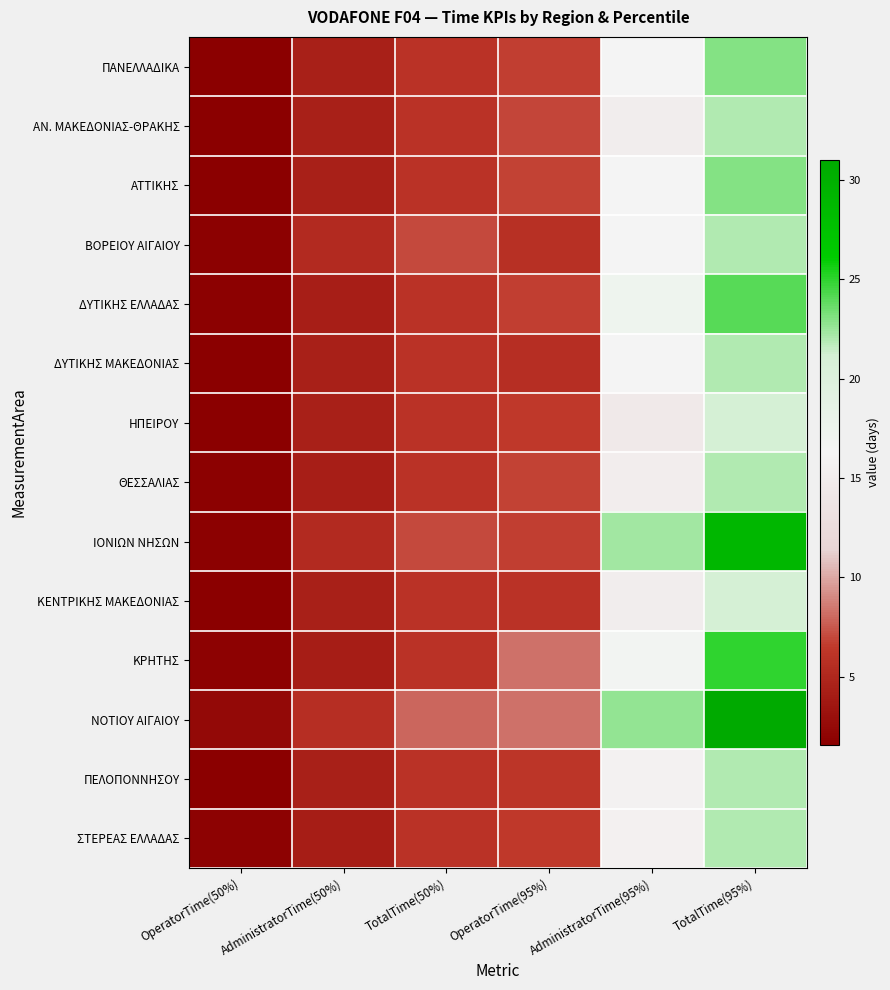

Reading right to left, transcribe all the data shown in this chart.

ΠΑΝΕΛΛΑΔΙΚΑ: TotalTime(95%)=23.0	AdministratorTime(95%)=16.3	OperatorTime(95%)=6.7	TotalTime(50%)=6.0	AdministratorTime(50%)=4.4	OperatorTime(50%)=1.6
ΑΝ. ΜΑΚΕΔΟΝΙΑΣ-ΘΡΑΚΗΣ: TotalTime(95%)=22.0	AdministratorTime(95%)=15.1	OperatorTime(95%)=6.9	TotalTime(50%)=6.0	AdministratorTime(50%)=4.4	OperatorTime(50%)=1.6
ΑΤΤΙΚΗΣ: TotalTime(95%)=23.0	AdministratorTime(95%)=16.2	OperatorTime(95%)=6.8	TotalTime(50%)=6.0	AdministratorTime(50%)=4.4	OperatorTime(50%)=1.6
ΒΟΡΕΙΟΥ ΑΙΓΑΙΟΥ: TotalTime(95%)=22.0	AdministratorTime(95%)=16.2	OperatorTime(95%)=5.8	TotalTime(50%)=7.0	AdministratorTime(50%)=5.2	OperatorTime(50%)=1.8
ΔΥΤΙΚΗΣ ΕΛΛΑΔΑΣ: TotalTime(95%)=24.0	AdministratorTime(95%)=17.3	OperatorTime(95%)=6.7	TotalTime(50%)=6.0	AdministratorTime(50%)=4.3	OperatorTime(50%)=1.7
ΔΥΤΙΚΗΣ ΜΑΚΕΔΟΝΙΑΣ: TotalTime(95%)=22.0	AdministratorTime(95%)=16.4	OperatorTime(95%)=5.6	TotalTime(50%)=6.0	AdministratorTime(50%)=4.4	OperatorTime(50%)=1.6
ΗΠΕΙΡΟΥ: TotalTime(95%)=21.0	AdministratorTime(95%)=14.5	OperatorTime(95%)=6.5	TotalTime(50%)=6.0	AdministratorTime(50%)=4.4	OperatorTime(50%)=1.6
ΘΕΣΣΑΛΙΑΣ: TotalTime(95%)=22.0	AdministratorTime(95%)=15.2	OperatorTime(95%)=6.8	TotalTime(50%)=6.0	AdministratorTime(50%)=4.3	OperatorTime(50%)=1.7
ΙΟΝΙΩΝ ΝΗΣΩΝ: TotalTime(95%)=29.0	AdministratorTime(95%)=22.3	OperatorTime(95%)=6.7	TotalTime(50%)=7.0	AdministratorTime(50%)=5.3	OperatorTime(50%)=1.7
ΚΕΝΤΡΙΚΗΣ ΜΑΚΕΔΟΝΙΑΣ: TotalTime(95%)=21.0	AdministratorTime(95%)=15.0	OperatorTime(95%)=6.0	TotalTime(50%)=6.0	AdministratorTime(50%)=4.4	OperatorTime(50%)=1.6
ΚΡΗΤΗΣ: TotalTime(95%)=25.0	AdministratorTime(95%)=16.7	OperatorTime(95%)=8.3	TotalTime(50%)=6.0	AdministratorTime(50%)=4.2	OperatorTime(50%)=1.8
ΝΟΤΙΟΥ ΑΙΓΑΙΟΥ: TotalTime(95%)=31.0	AdministratorTime(95%)=22.7	OperatorTime(95%)=8.3	TotalTime(50%)=8.0	AdministratorTime(50%)=5.6	OperatorTime(50%)=2.4
ΠΕΛΟΠΟΝΝΗΣΟΥ: TotalTime(95%)=22.0	AdministratorTime(95%)=15.8	OperatorTime(95%)=6.2	TotalTime(50%)=6.0	AdministratorTime(50%)=4.4	OperatorTime(50%)=1.6
ΣΤΕΡΕΑΣ ΕΛΛΑΔΑΣ: TotalTime(95%)=22.0	AdministratorTime(95%)=15.5	OperatorTime(95%)=6.5	TotalTime(50%)=6.0	AdministratorTime(50%)=4.2	OperatorTime(50%)=1.8